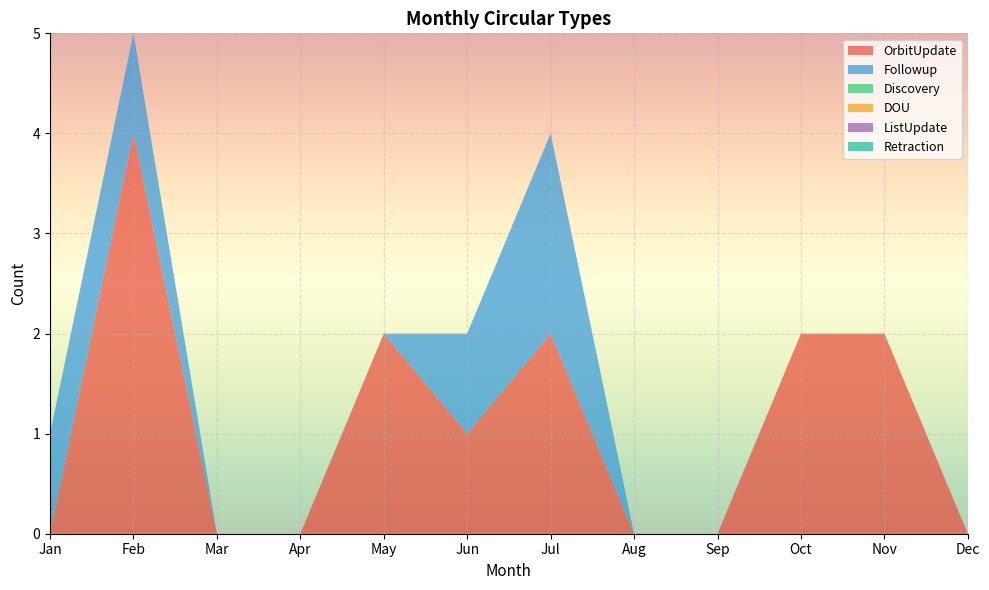

Reading left to right, extract all data points from this chart.

OrbitUpdate: Jan=0	Feb=4	Mar=0	Apr=0	May=2	Jun=1	Jul=2	Aug=0	Sep=0	Oct=2	Nov=2	Dec=0
Followup: Jan=1	Feb=1	Mar=0	Apr=0	May=0	Jun=1	Jul=2	Aug=0	Sep=0	Oct=0	Nov=0	Dec=0
Discovery: Jan=0	Feb=0	Mar=0	Apr=0	May=0	Jun=0	Jul=0	Aug=0	Sep=0	Oct=0	Nov=0	Dec=0
DOU: Jan=0	Feb=0	Mar=0	Apr=0	May=0	Jun=0	Jul=0	Aug=0	Sep=0	Oct=0	Nov=0	Dec=0
ListUpdate: Jan=0	Feb=0	Mar=0	Apr=0	May=0	Jun=0	Jul=0	Aug=0	Sep=0	Oct=0	Nov=0	Dec=0
Retraction: Jan=0	Feb=0	Mar=0	Apr=0	May=0	Jun=0	Jul=0	Aug=0	Sep=0	Oct=0	Nov=0	Dec=0